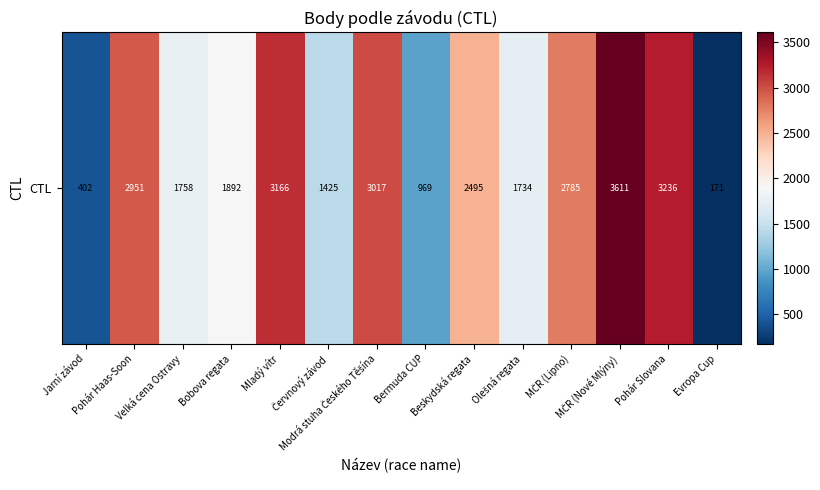

What is the ratio of the value at Modrá stuha Českého Těšína to the value at Pohár Haas-Soon?

1.0